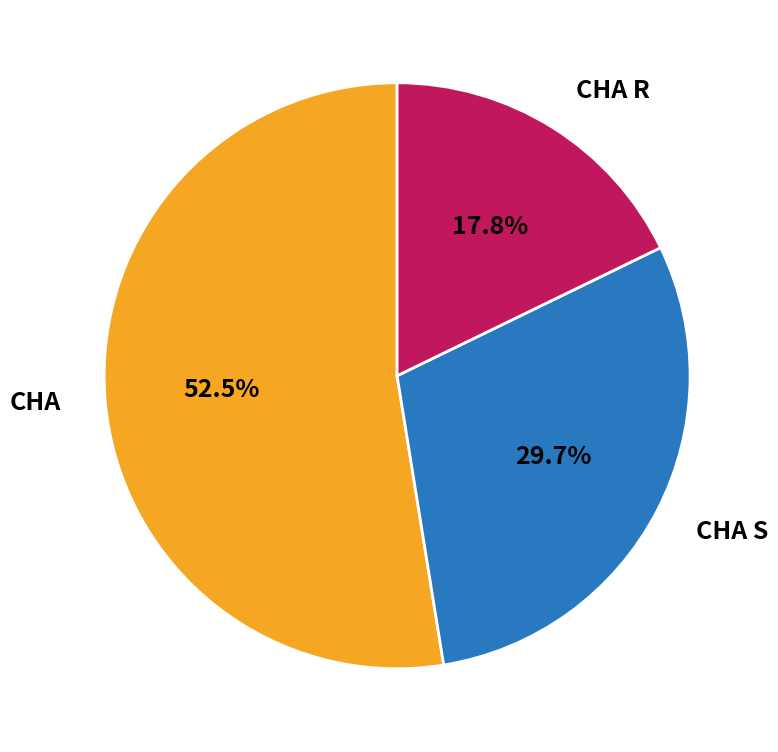

Rank the categories by value from highest to lowest.

CHA, CHA S, CHA R